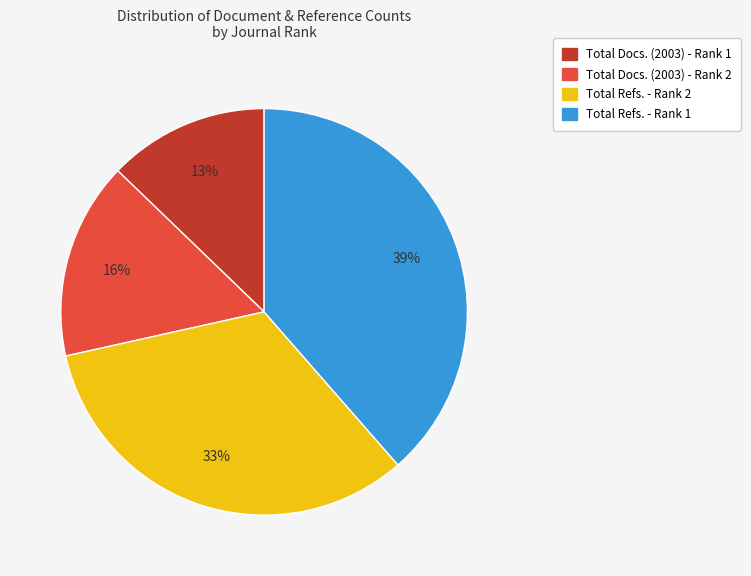

To the nearest percent, what percentage of the pie is Total Refs. - Rank 2?

33%